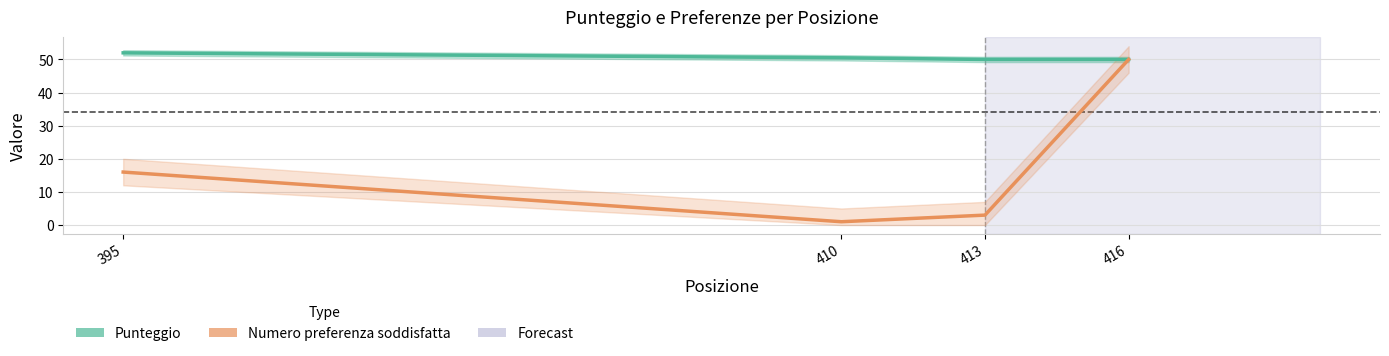

At which category is the sum across all series the highest?

416